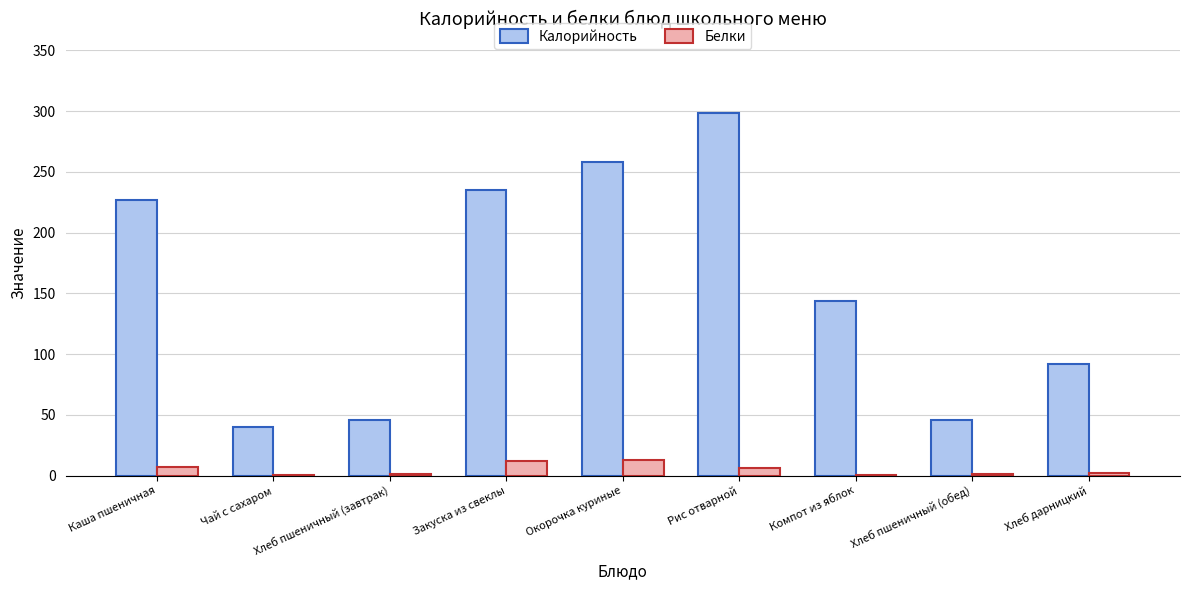

At which category does the chart reach its peak across all series?

Рис отварной